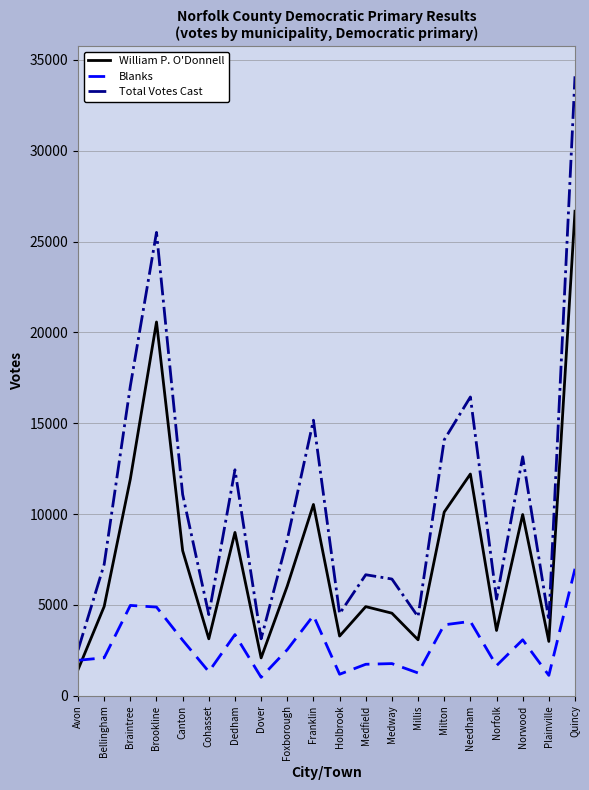

Rank the series at Dedham from highest to lowest value.

Total Votes Cast, William P. O'Donnell, Blanks